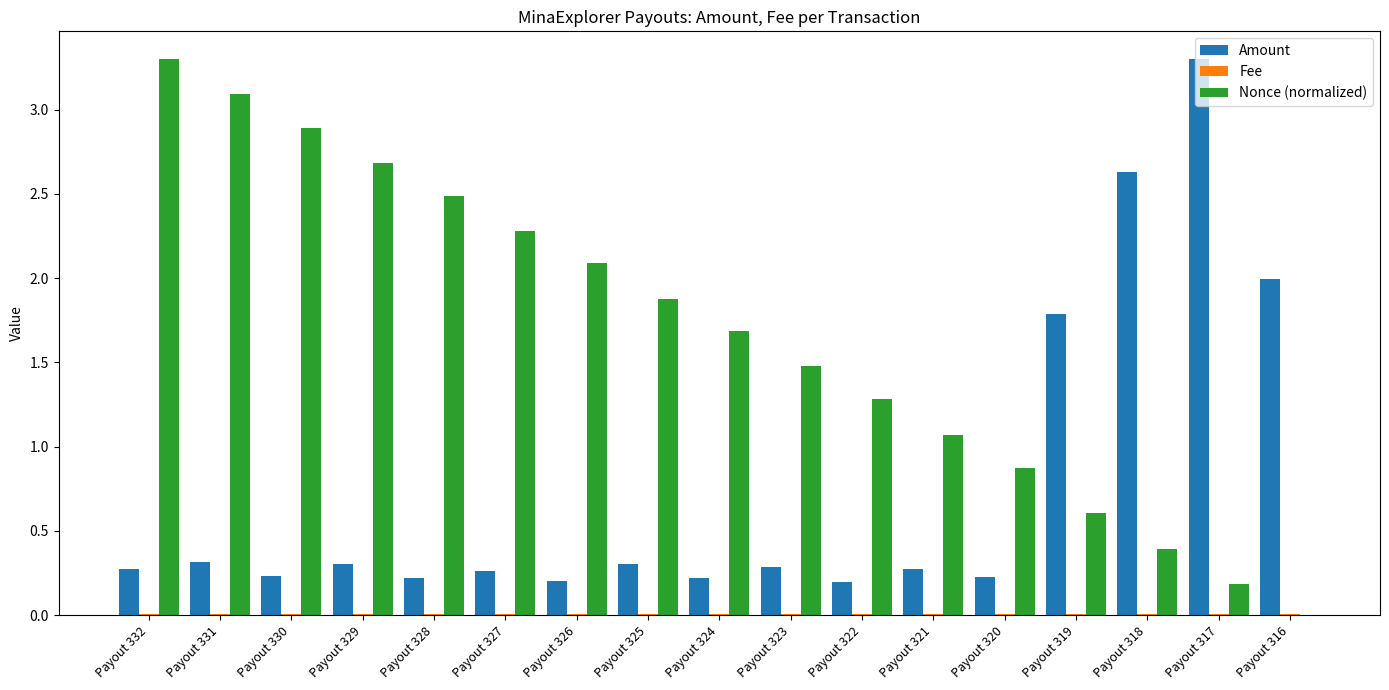

Between Payout 330 and Payout 326, which series saw the biggest shift?

Nonce (normalized)